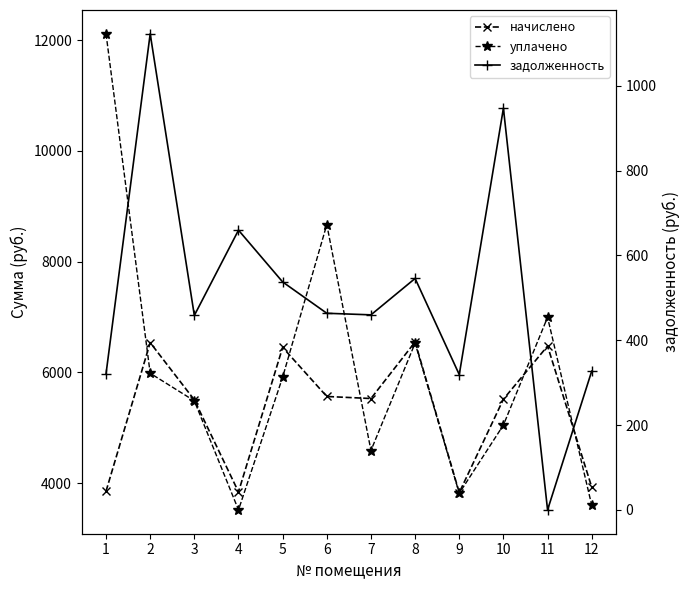

At which category is the sum across all series the highest?

1